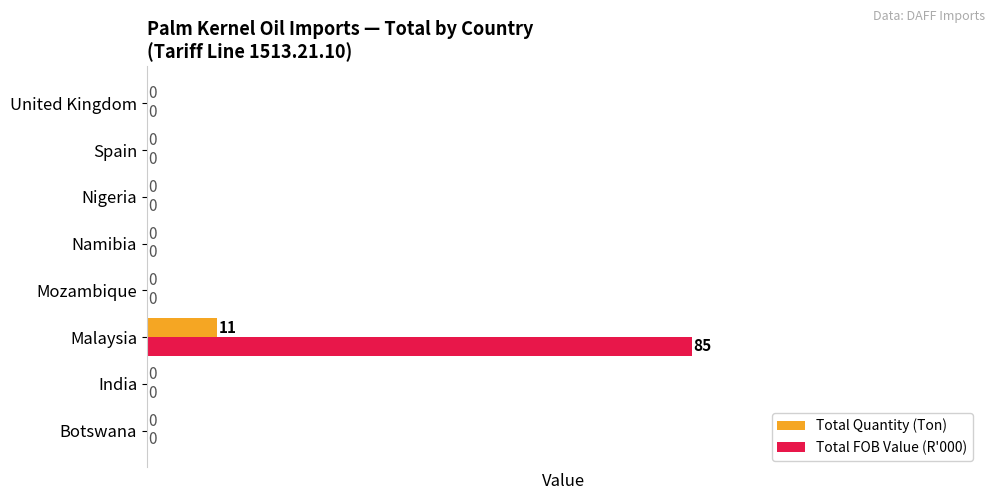

What is the sum of all Total FOB Value (R'000) values?

85